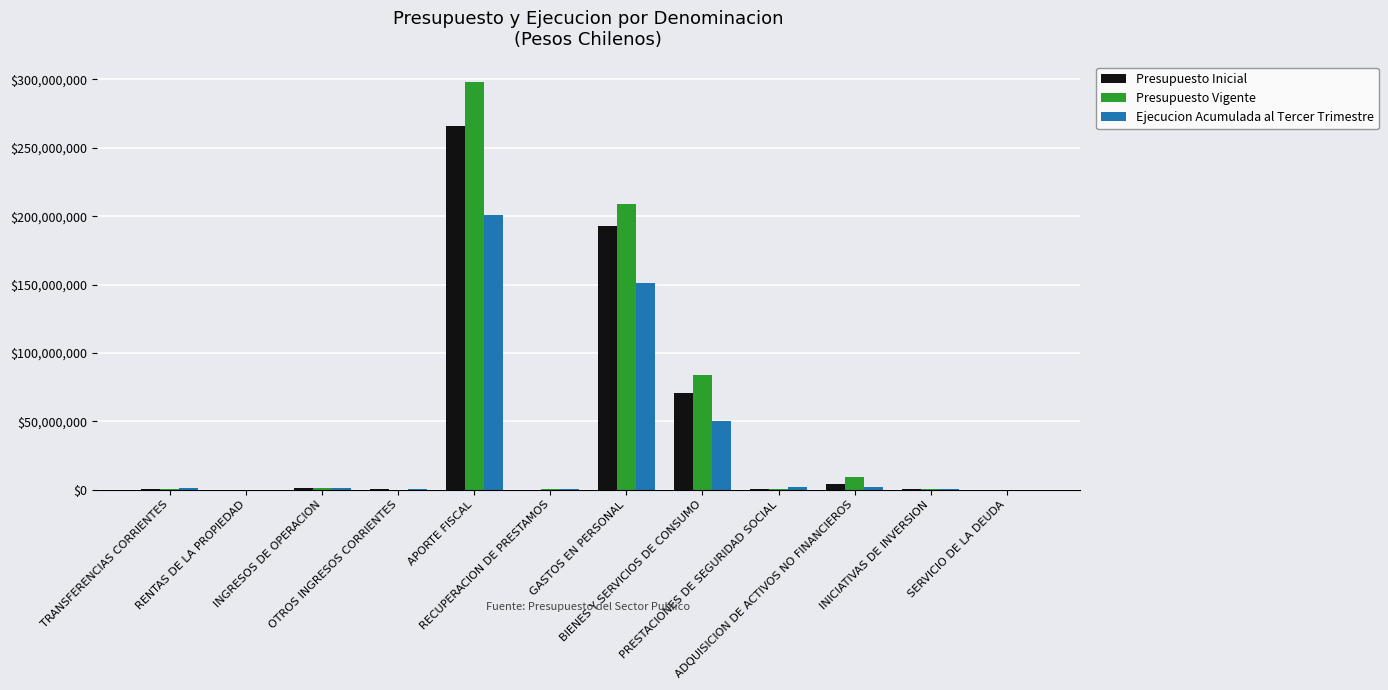

What is the highest value of the Presupuesto Inicial series?

266012043